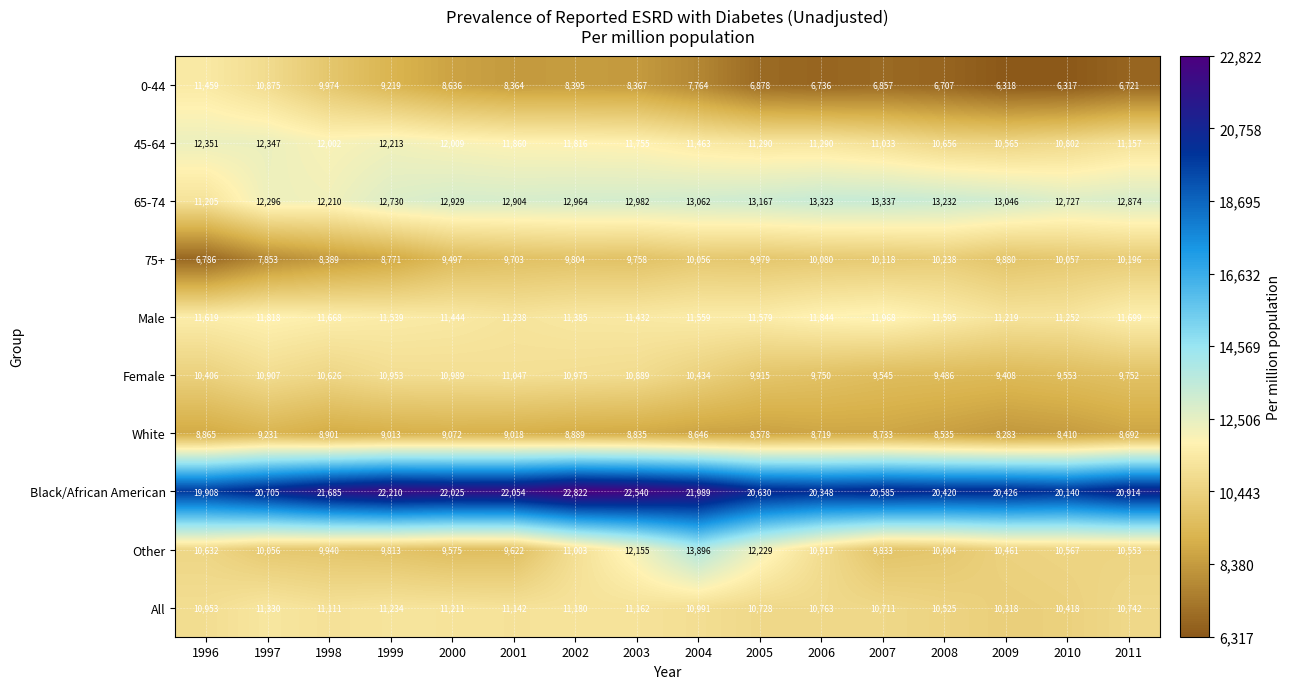

What is the approximate value of 45-64 at 2001, to the nearest 10?

11860